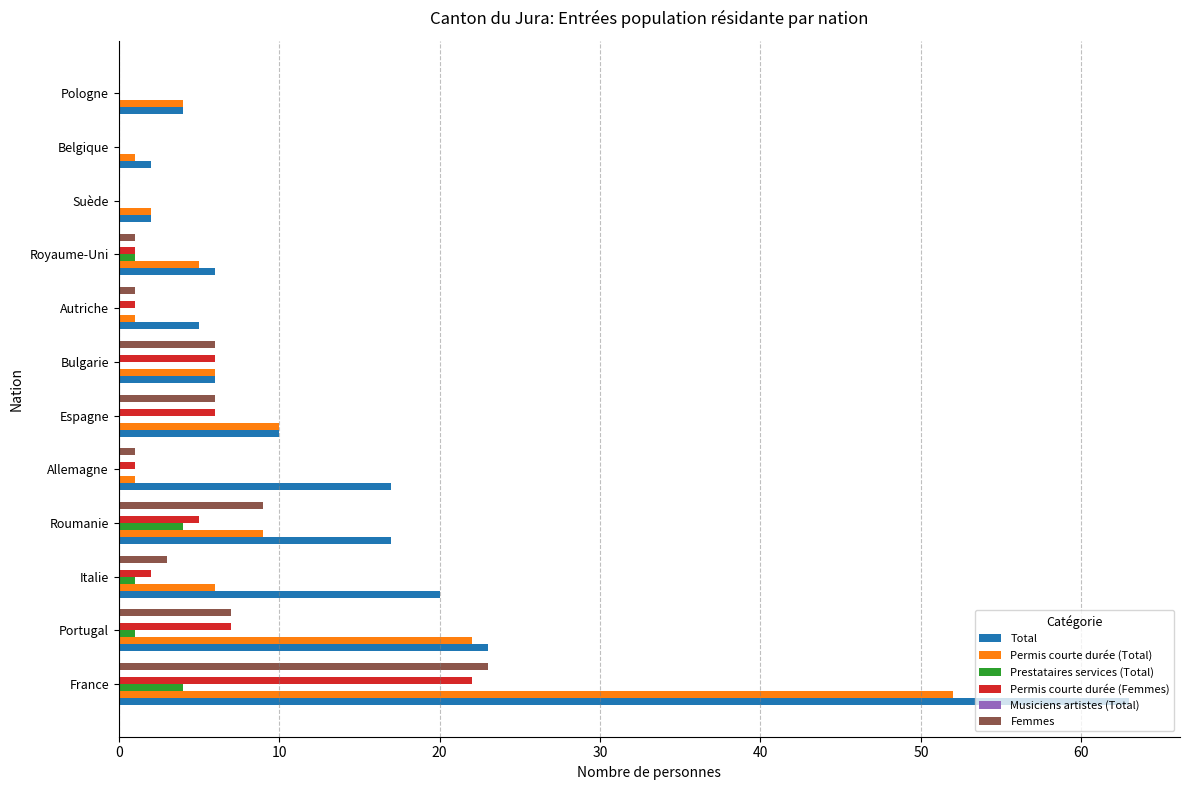

At which label is Permis courte durée (Total) closest to 26?

Portugal